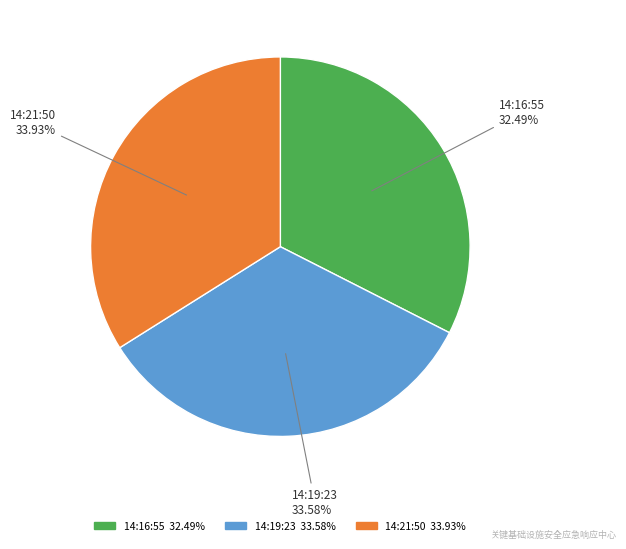

How many segments does this pie chart have?

3